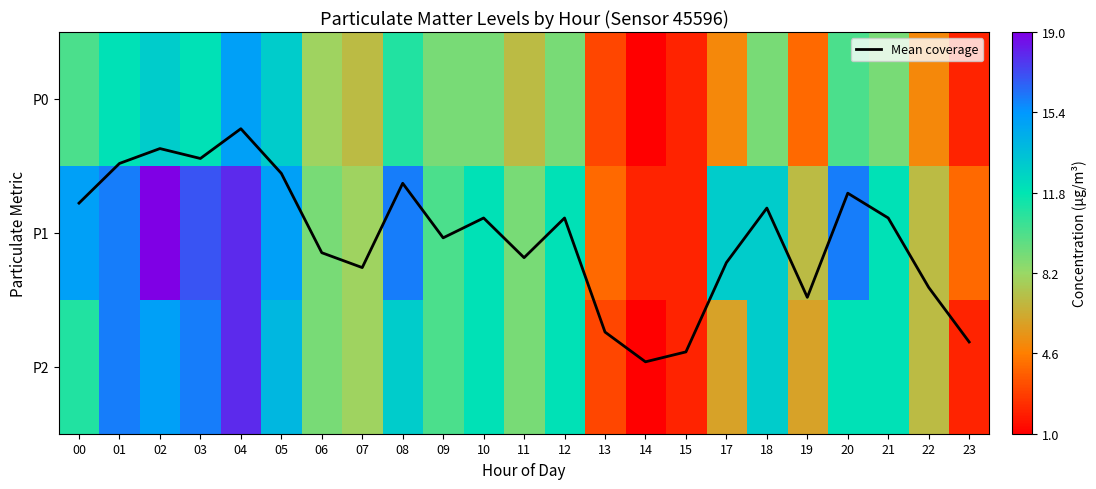

What is the maximum value shown in the chart?

19.0